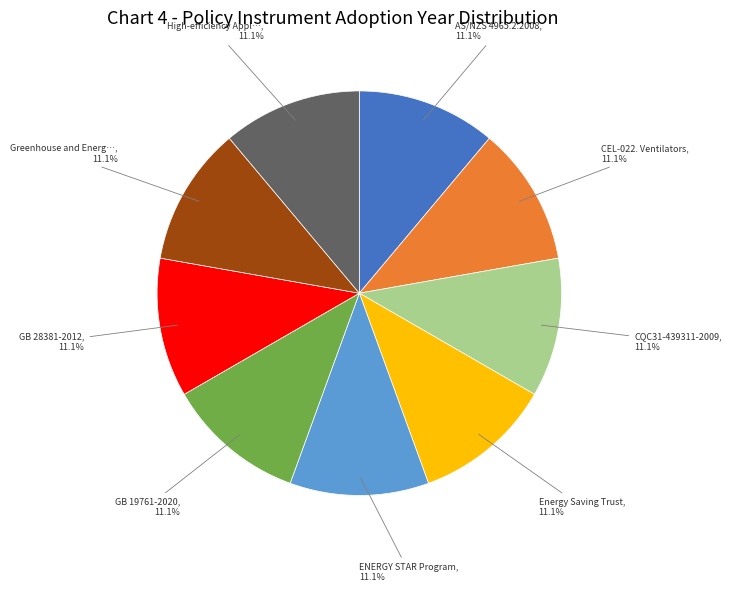

Is there a majority slice in this chart?

No